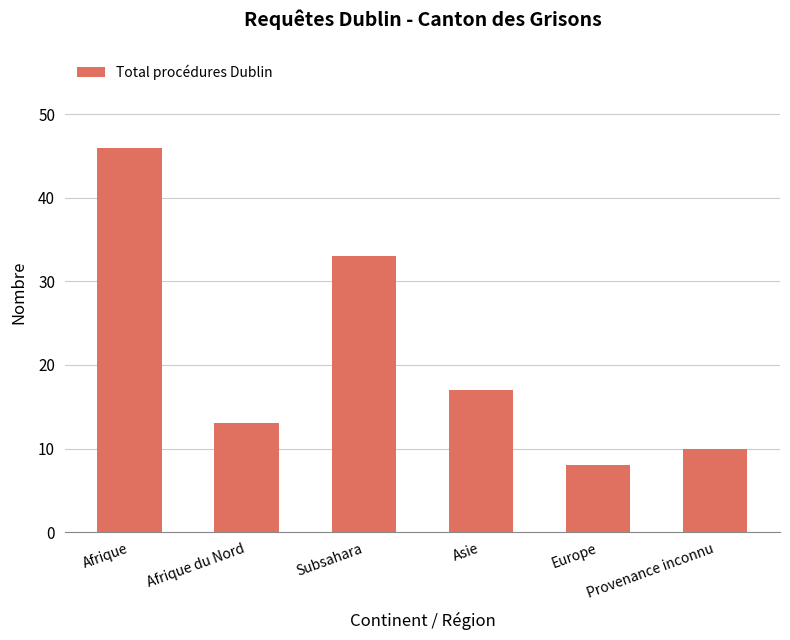

The chart shows a value of 23 at Afrique. True or false?

False